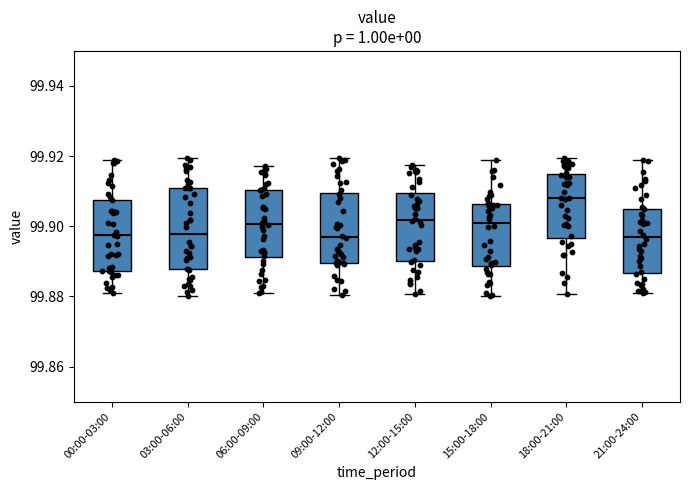

Reading left to right, read every box against the y-axis: the position of its median line, the range the box covers, and the ends of its whiskers. The values are not printed on the chart, so give them approximately, as read against the axis.

00:00-03:00: median 99.898, box 99.888 to 99.908, whiskers 99.880 to 99.918
03:00-06:00: median 99.898, box 99.888 to 99.910, whiskers 99.880 to 99.920
06:00-09:00: median 99.900, box 99.892 to 99.910, whiskers 99.882 to 99.918
09:00-12:00: median 99.896, box 99.890 to 99.910, whiskers 99.880 to 99.920
12:00-15:00: median 99.902, box 99.890 to 99.910, whiskers 99.880 to 99.918
15:00-18:00: median 99.902, box 99.888 to 99.906, whiskers 99.880 to 99.918
18:00-21:00: median 99.908, box 99.896 to 99.914, whiskers 99.880 to 99.920
21:00-24:00: median 99.896, box 99.886 to 99.906, whiskers 99.882 to 99.920